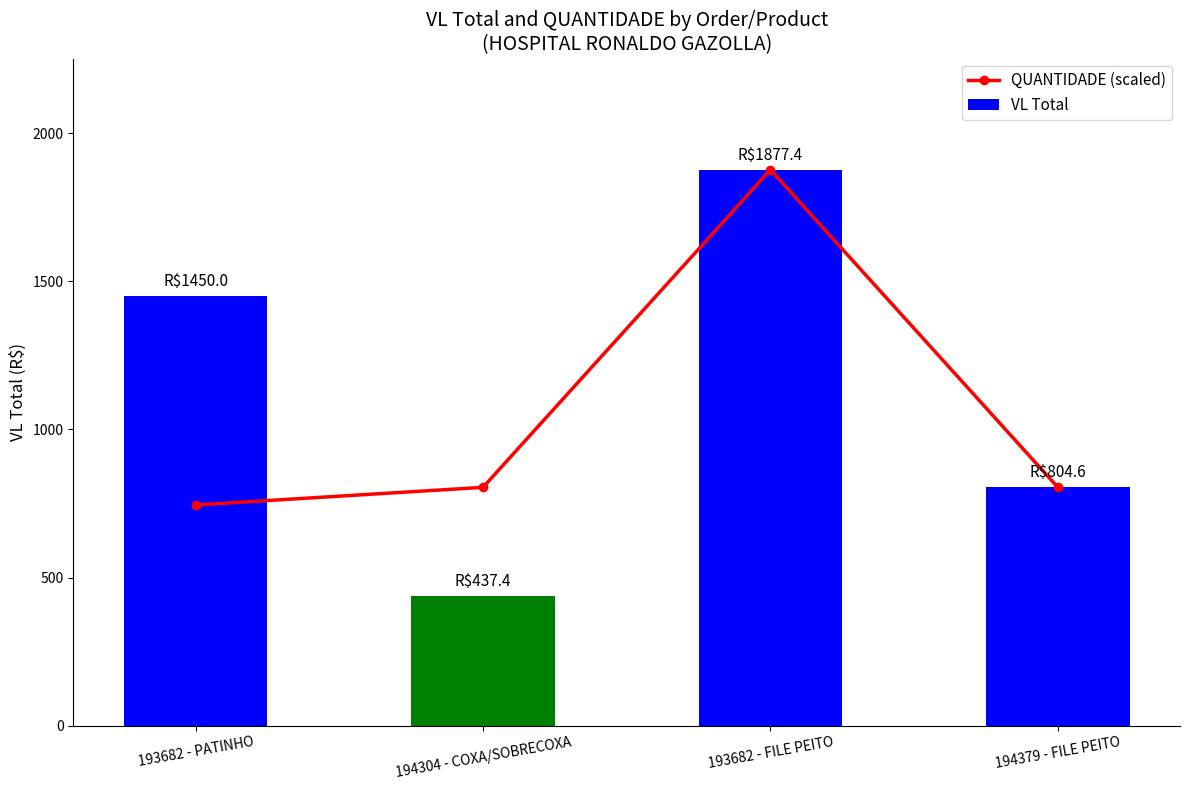

What is the label of the 4th bar from the left?

194379 - FILE PEITO